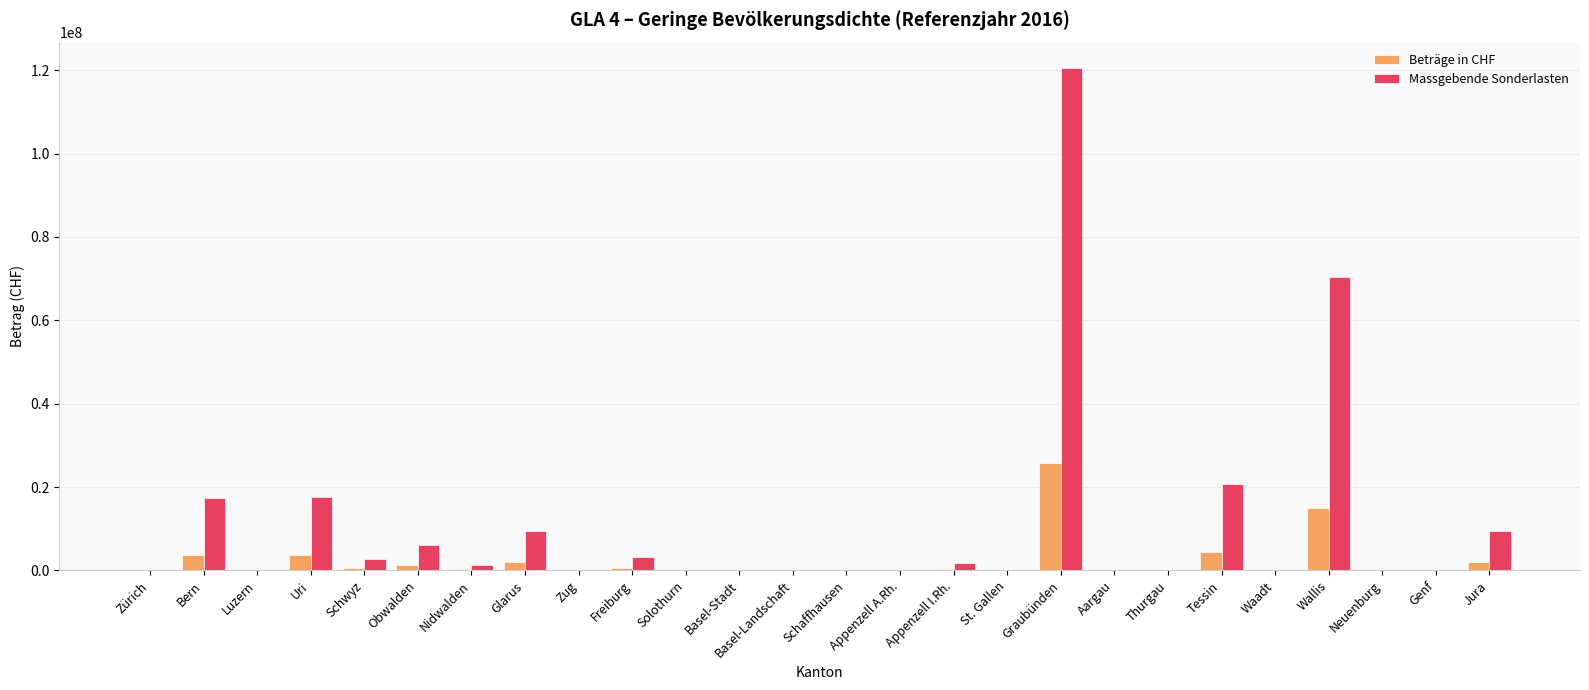

Which series has the largest total across all categories?

Massgebende Sonderlasten